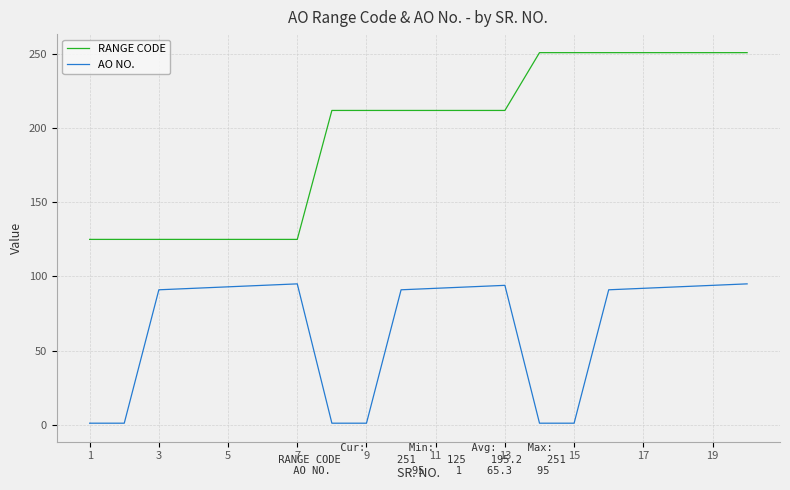

What is the average value of the AO NO. series?

65